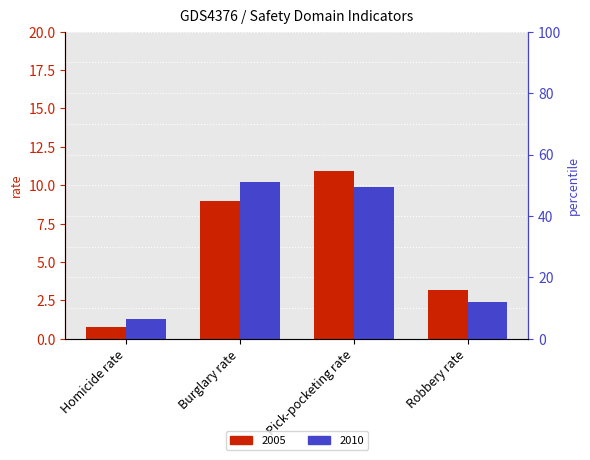

At which category is the sum across all series the highest?

Pick-pocketing rate